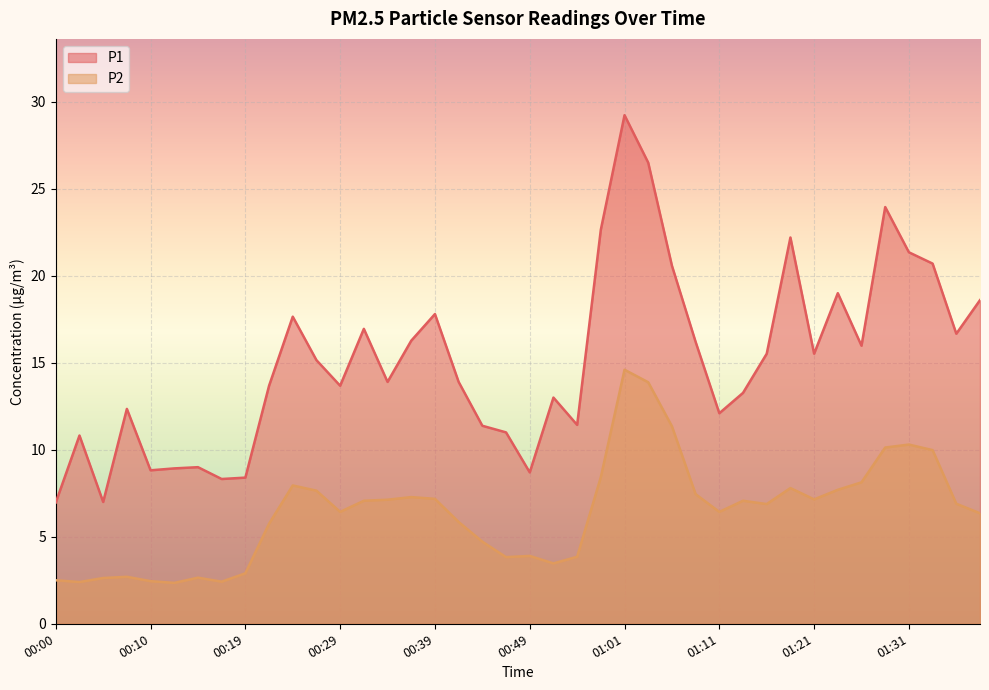

In P1, how many points are higher than both neighbors (excluding endpoints)?

11